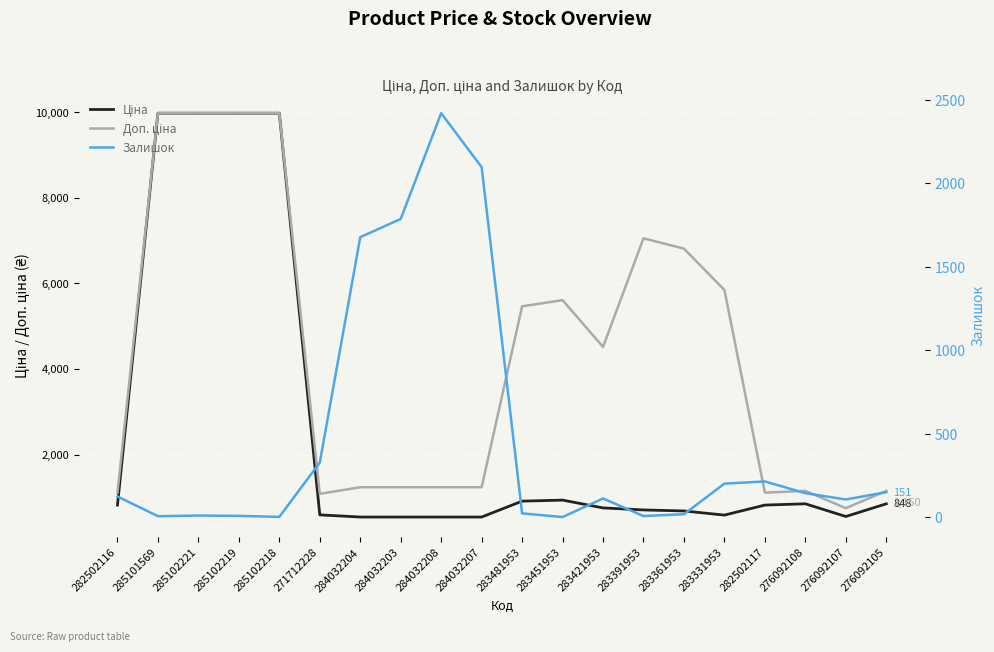

Reading right to left, list all the values displayed in this chart.

Ціна: 848.4	551.5	848.4	818.5	584.4	681.0	705.1	752.2	934.5	910.4	539.0	539.0	539.0	539.0	589.9	9975.0	9975.0	9975.0	9975.0	818.5
Доп. ціна: 1149.7	747.0	1149.7	1109.2	5843.9	6809.8	7051.3	4513.3	5607.2	5462.3	1235.4	1235.4	1235.4	1235.4	1081.7	9975.0	9975.0	9975.0	9975.0	1109.2
Залишок: 151.0	107.0	145.0	215.0	202.0	19.0	8.0	113.0	2.0	24.0	2096.0	2419.0	1786.0	1677.0	328.0	3.0	9.0	11.0	7.0	125.0